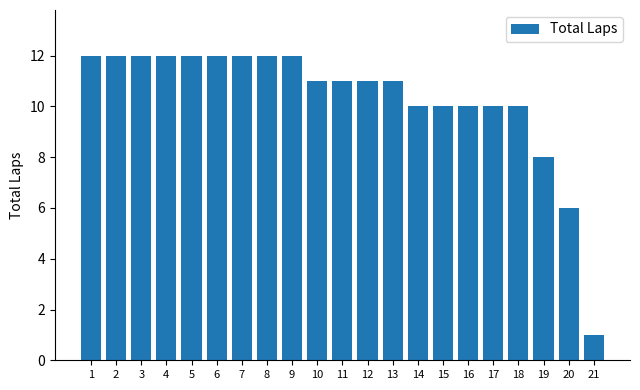

True or false: the data shows 10 at 15.

True